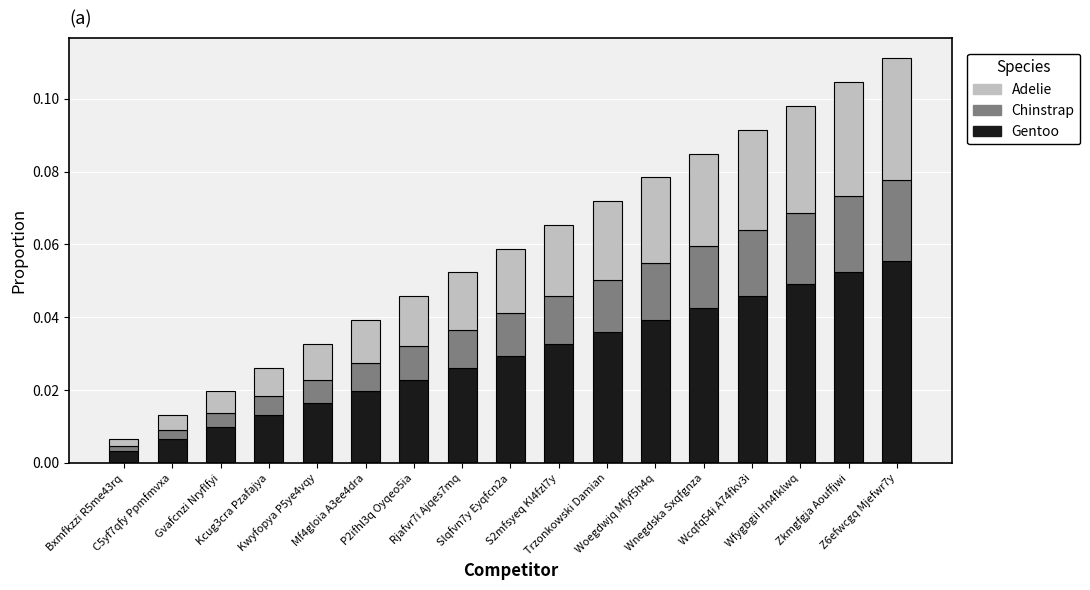

What is the sum of all Gentoo values?

0.5